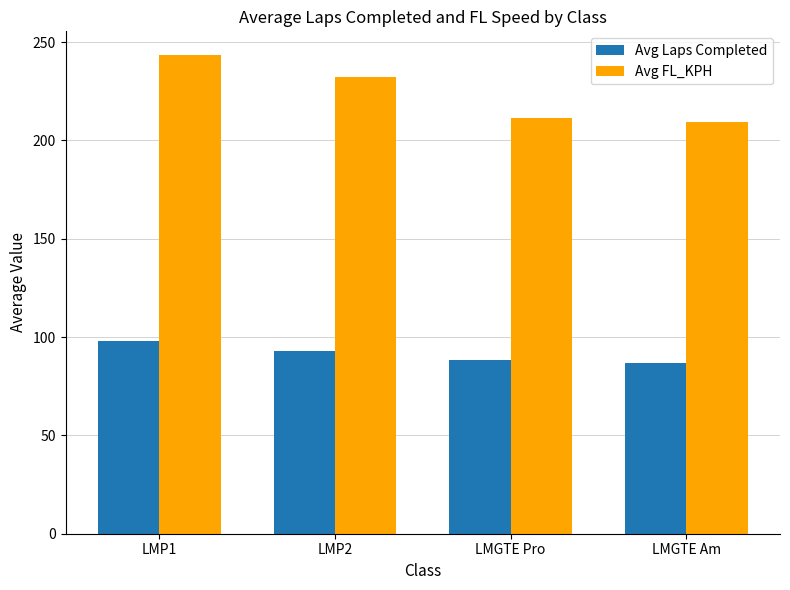

At which label does Avg Laps Completed first exceed 93?

LMP1